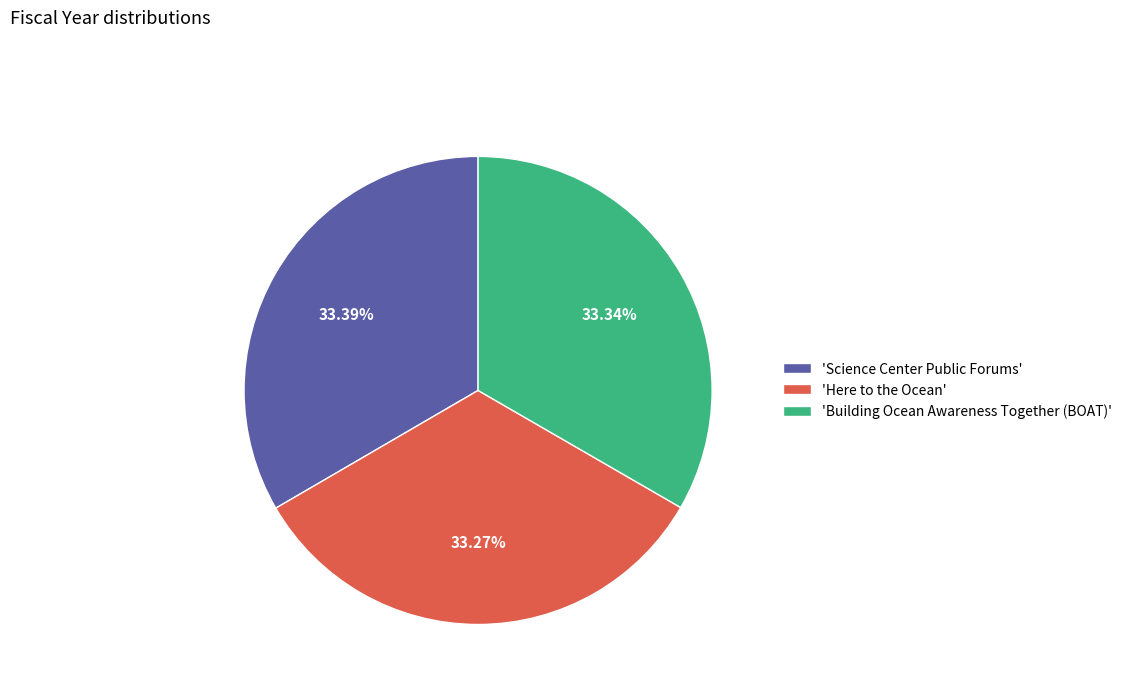

Is there any slice that represents more than half of the pie?

No